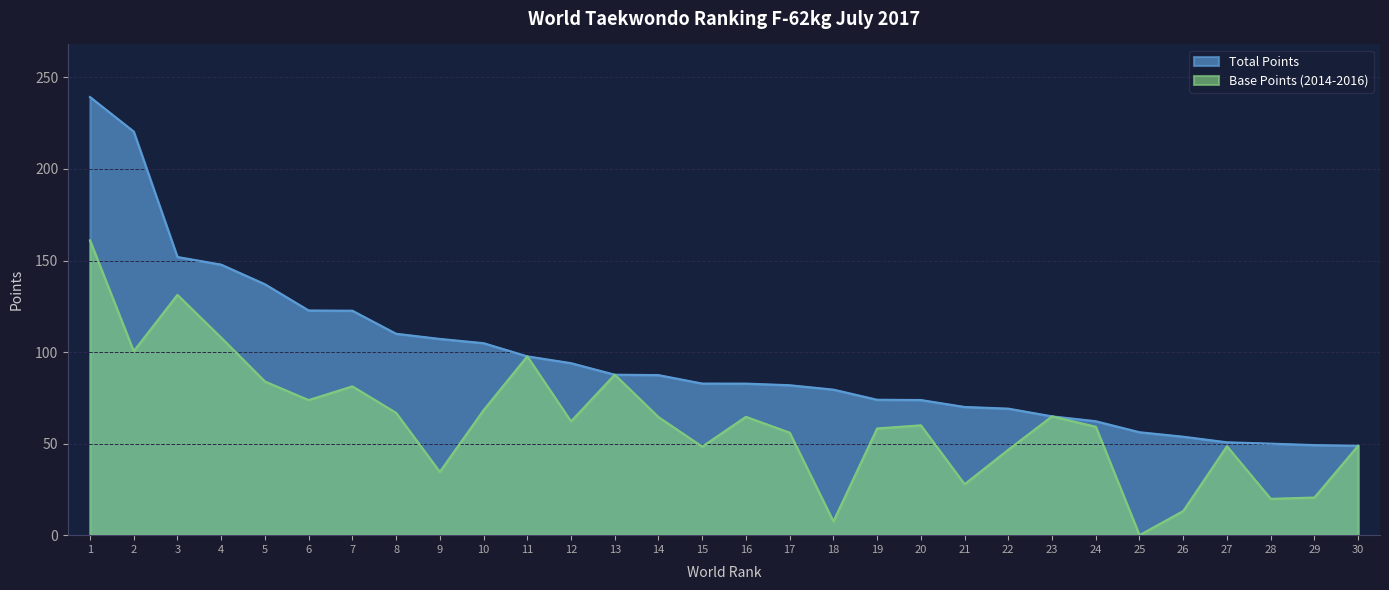

At how many categories does at least one series exceed 216?

2